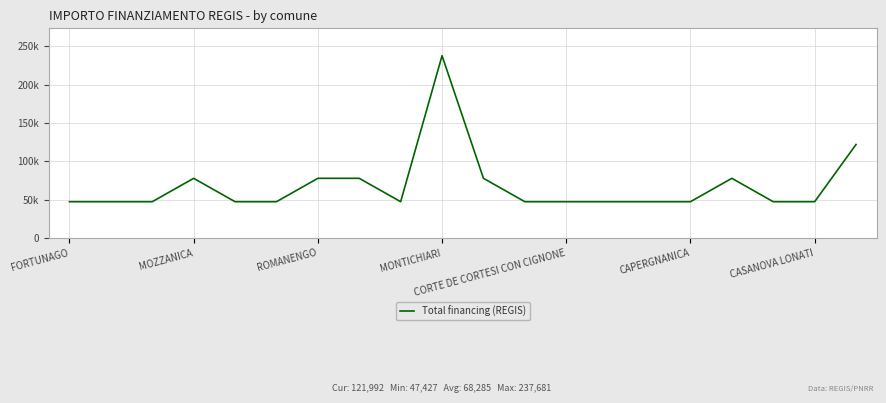

Does the chart display data point markers on the line(s)?

No